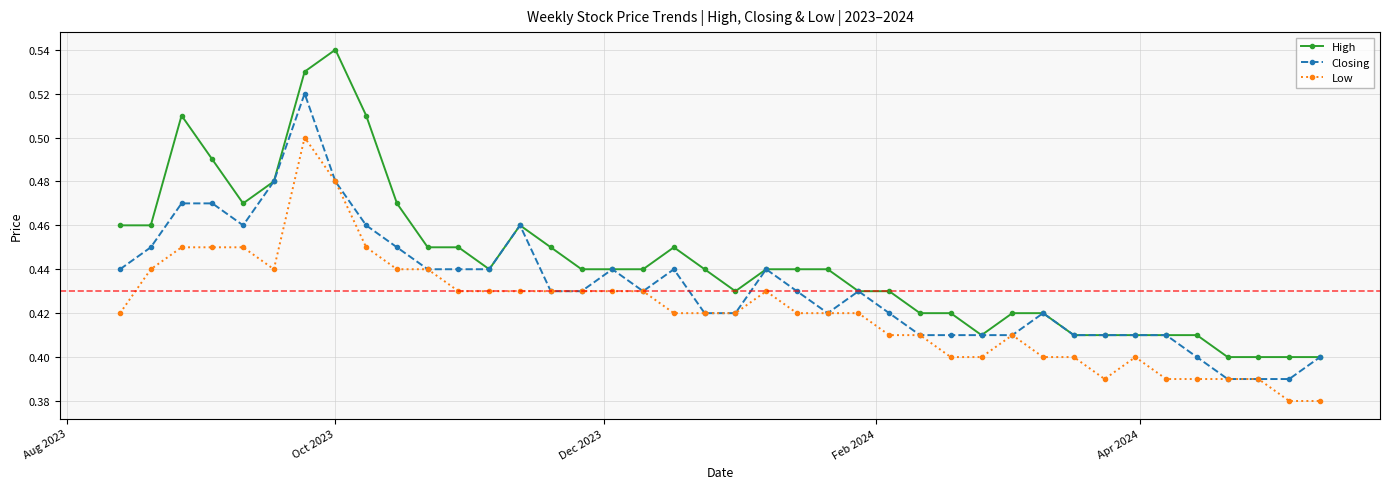

Which series has the largest range (max minus min)?

High